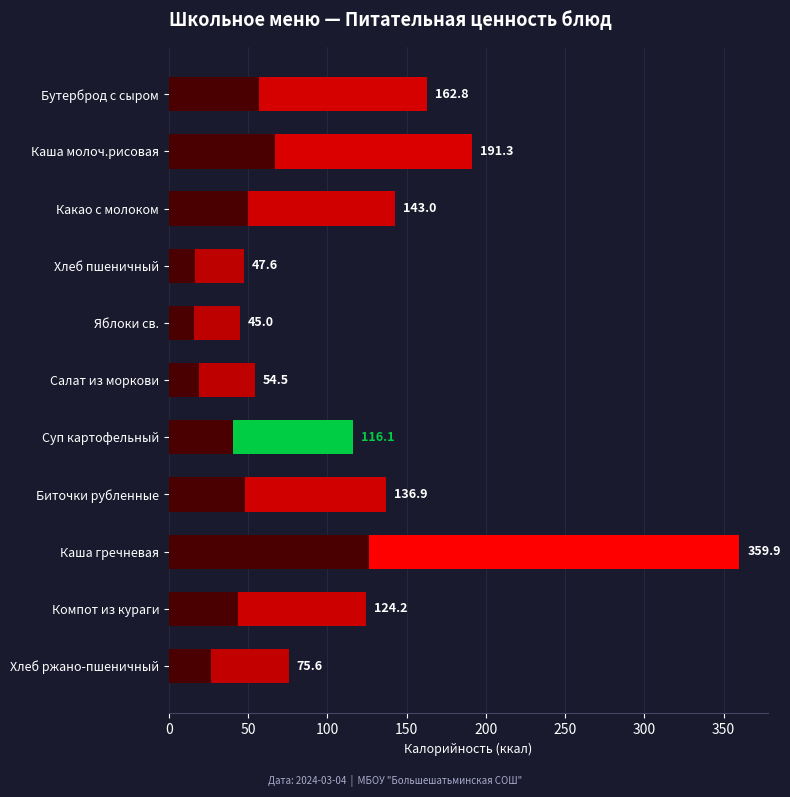

What is the difference between the maximum and minimum values?

314.9